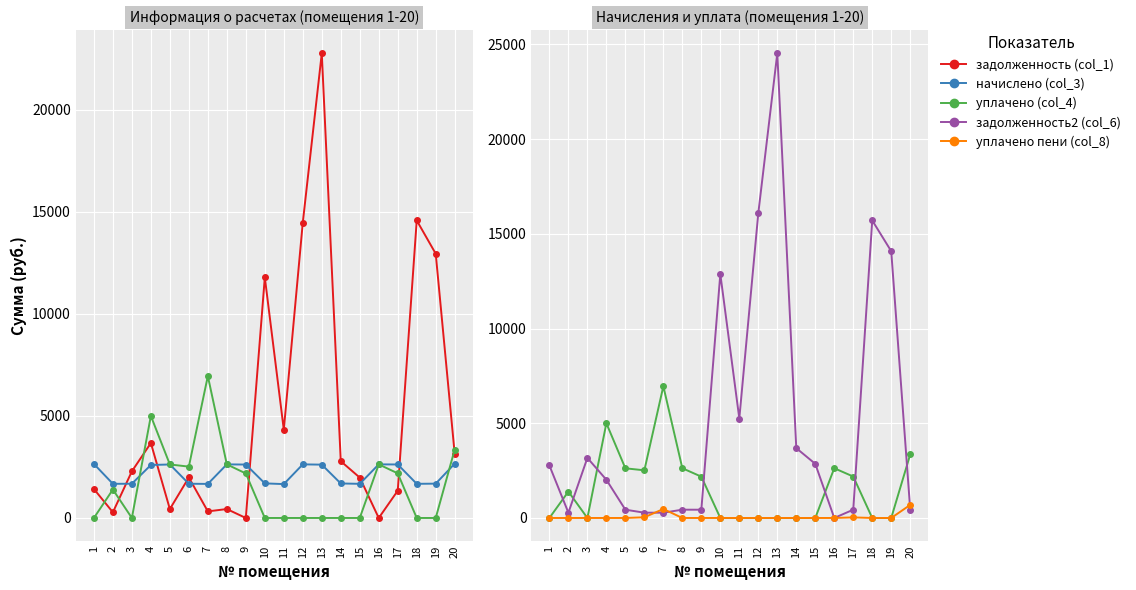

What is the sum of all уплачено (col_4) values?

31463.2